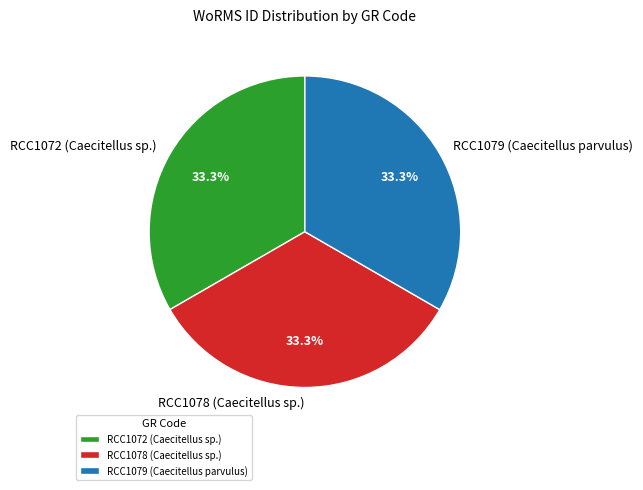

What percentage is the RCC1078 (Caecitellus sp.) slice, to the nearest percent?

33%